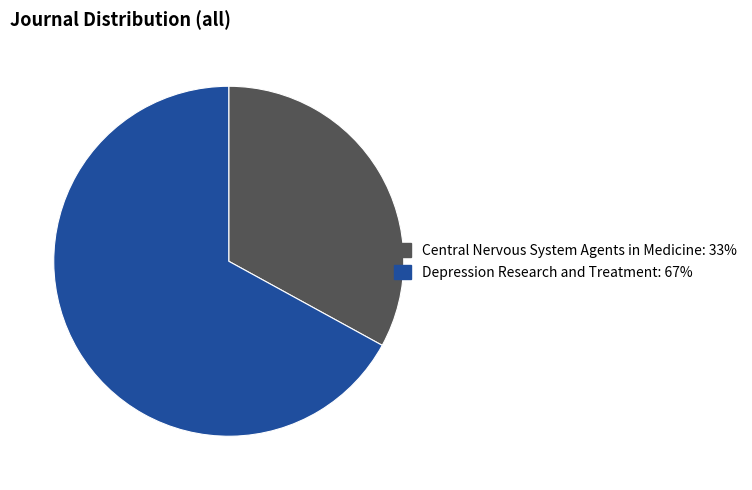

Which category has the smallest portion of the pie?

Central Nervous System Agents in Medicine